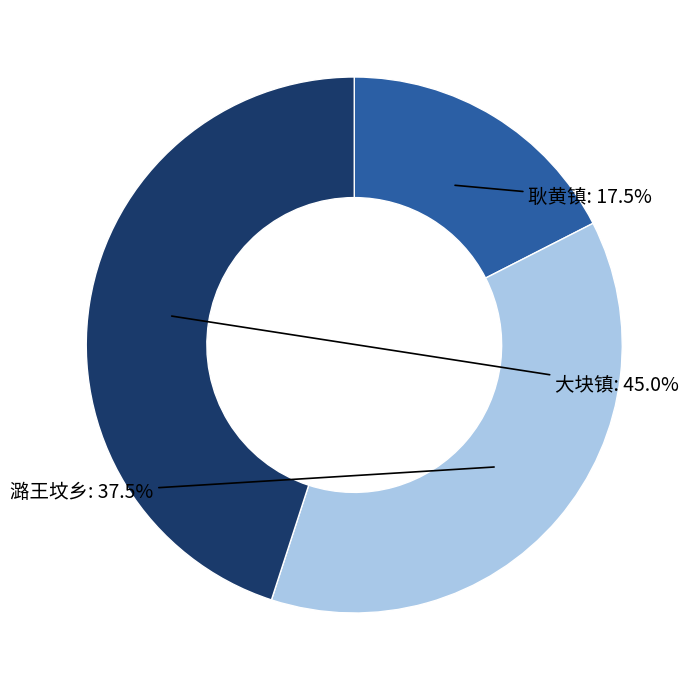

Rank the categories by value from lowest to highest.

耿黄镇, 潞王坟乡, 大块镇